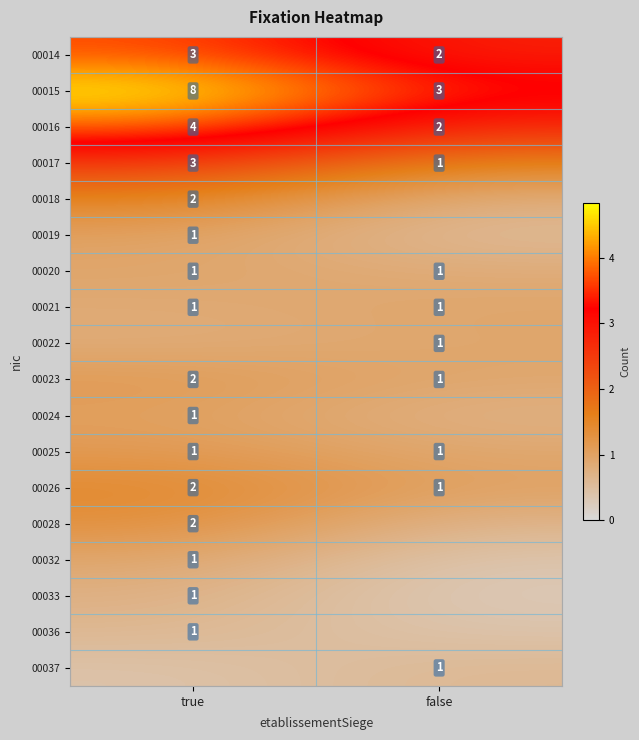

Which category has the lowest value in the 00014 series?

false